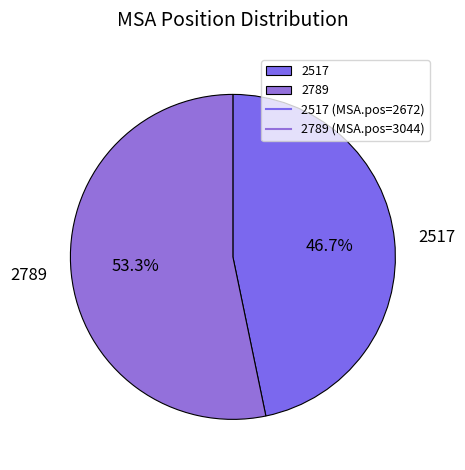

What is the total percentage of 2789 and 2517?

100.0%